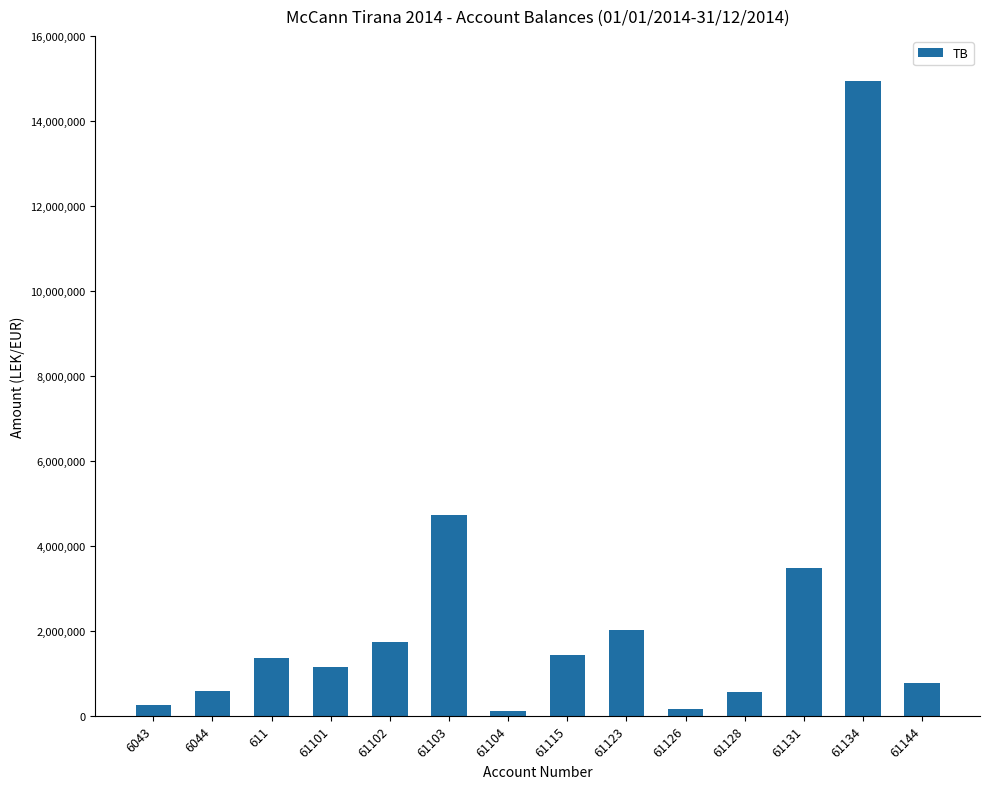

What is the label of the 12th bar from the left?

61131